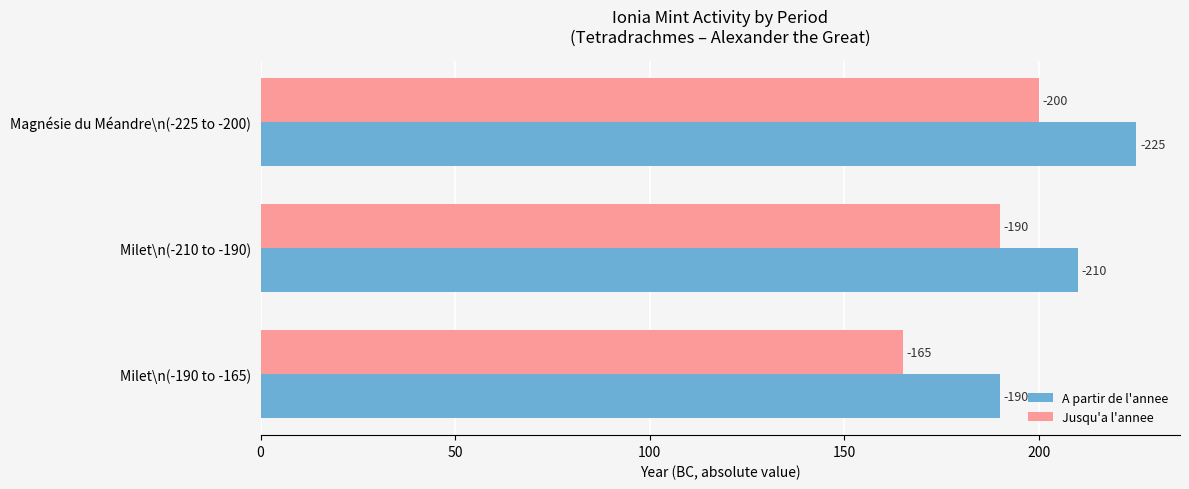

What is the highest value of the A partir de l'annee series?

225